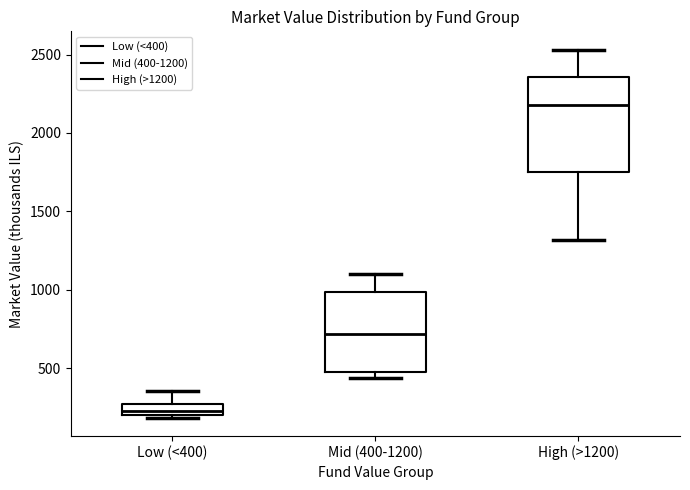

Which box has the lowest median line?

Low (<400)